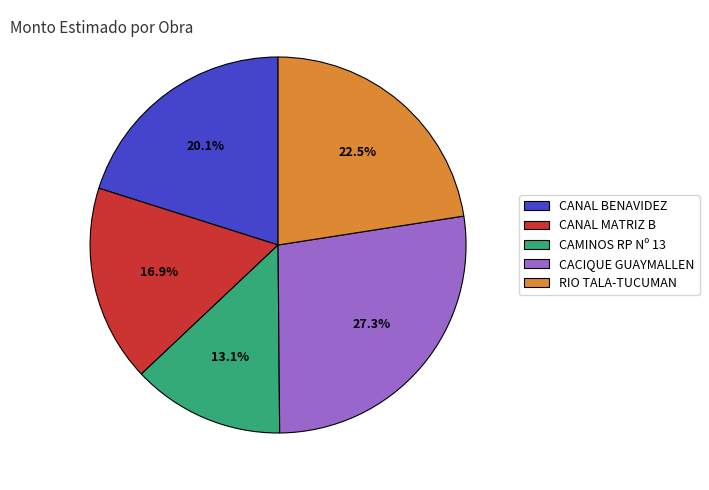

Does CANAL BENAVIDEZ represent more than half of the total?

No